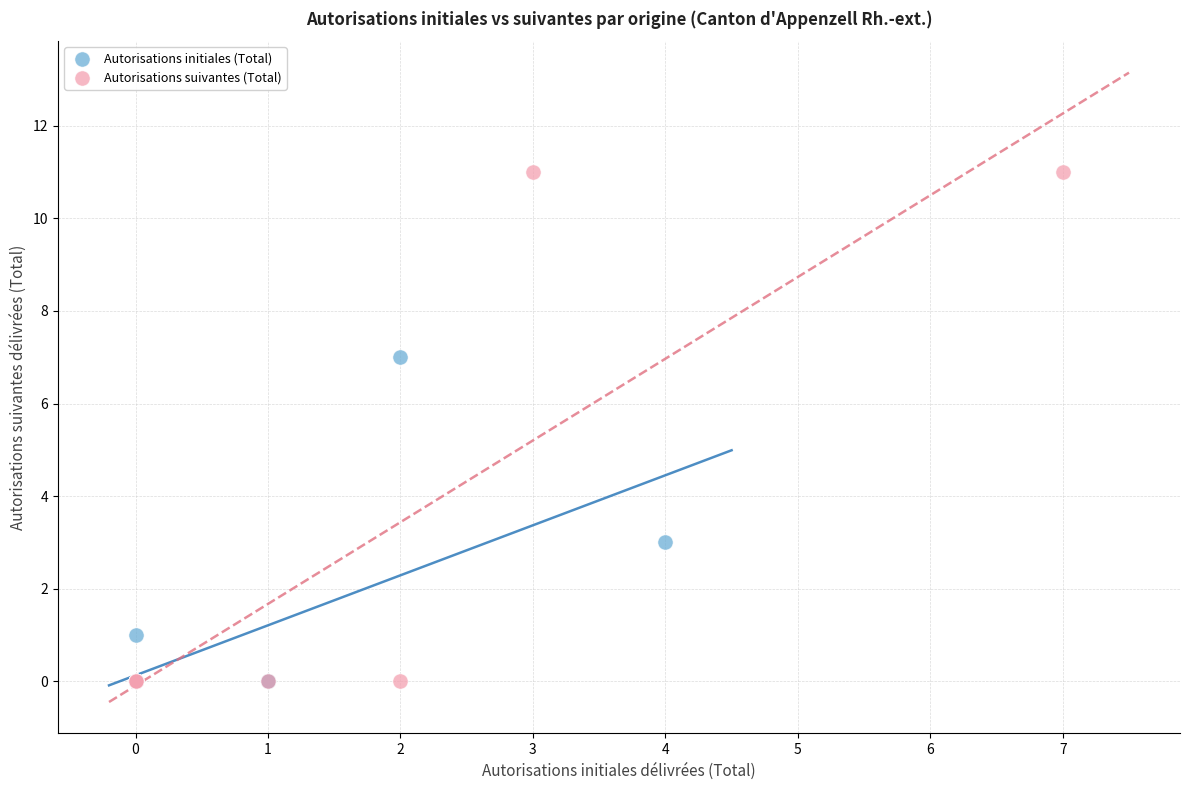

Which series has the largest Y range (max minus min)?

Autorisations suivantes (Total)